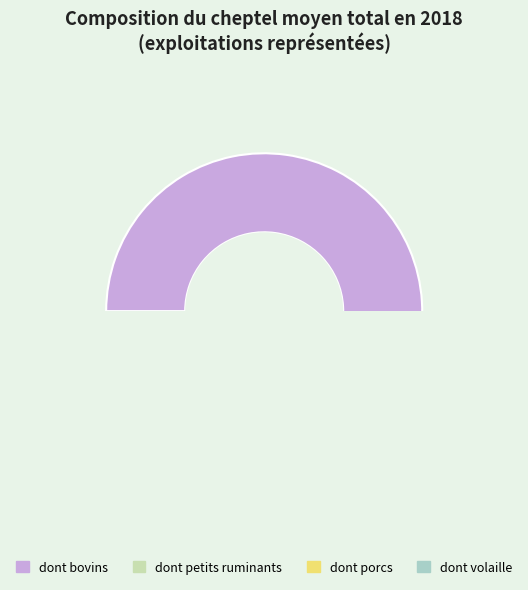

To the nearest percent, what is the combined percentage of porcs and petits ruminants?

11%